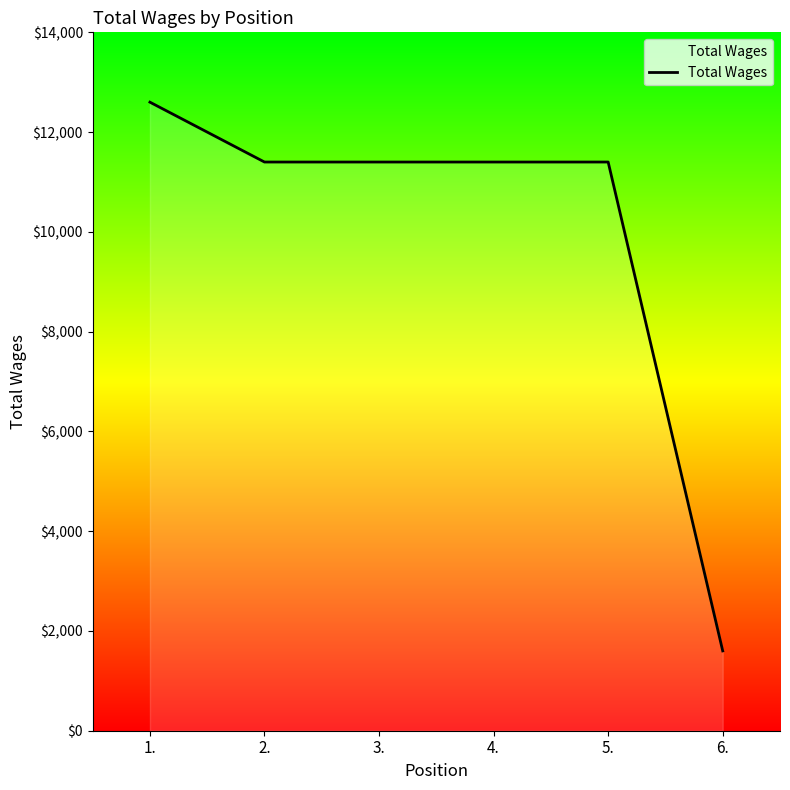

What is the difference between the maximum and minimum values?

11000